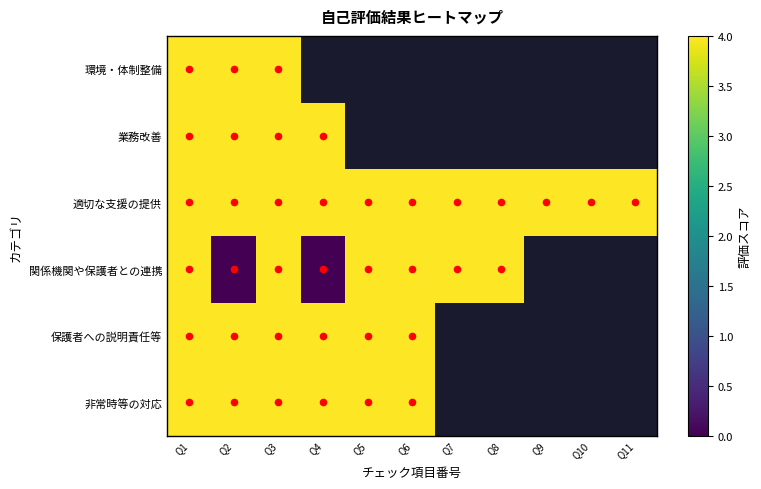

Which series has the largest total across all categories?

適切な支援の提供